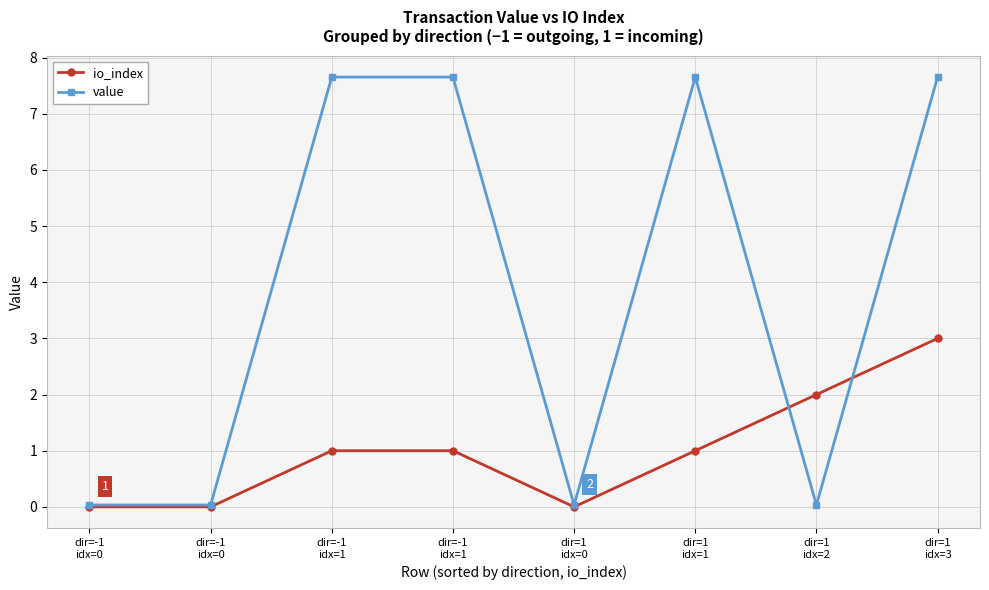

Reading left to right, extract all data points from this chart.

io_index: 0.0	0.0	1.0	1.0	0.0	1.0	2.0	3.0
value: 0.0	0.0	7.7	7.7	0.0	7.7	0.0	7.7